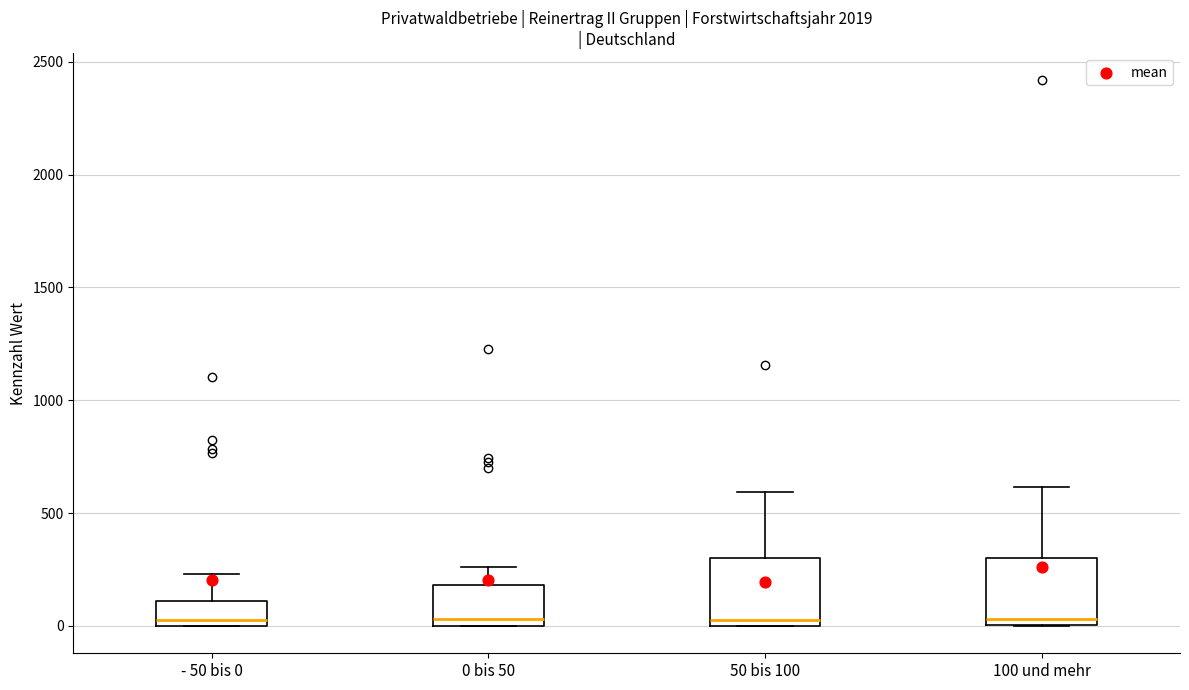

Where does the median line of the box for 100 und mehr sit on the y-axis? The values are not printed on the chart, so give them approximately, as read against the axis.

50